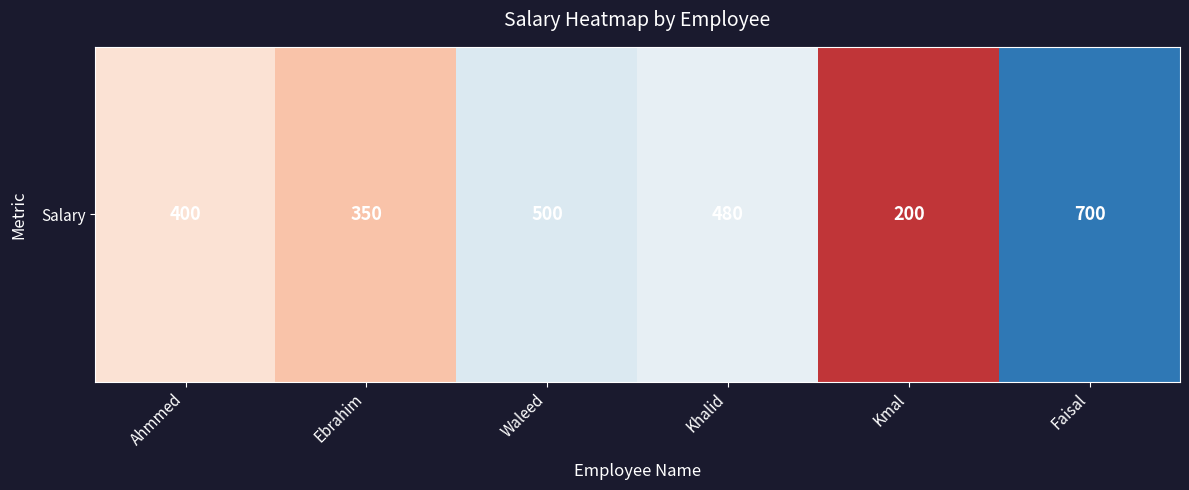

Rank the categories by value from lowest to highest.

Kmal, Ebrahim, Ahmmed, Khalid, Waleed, Faisal